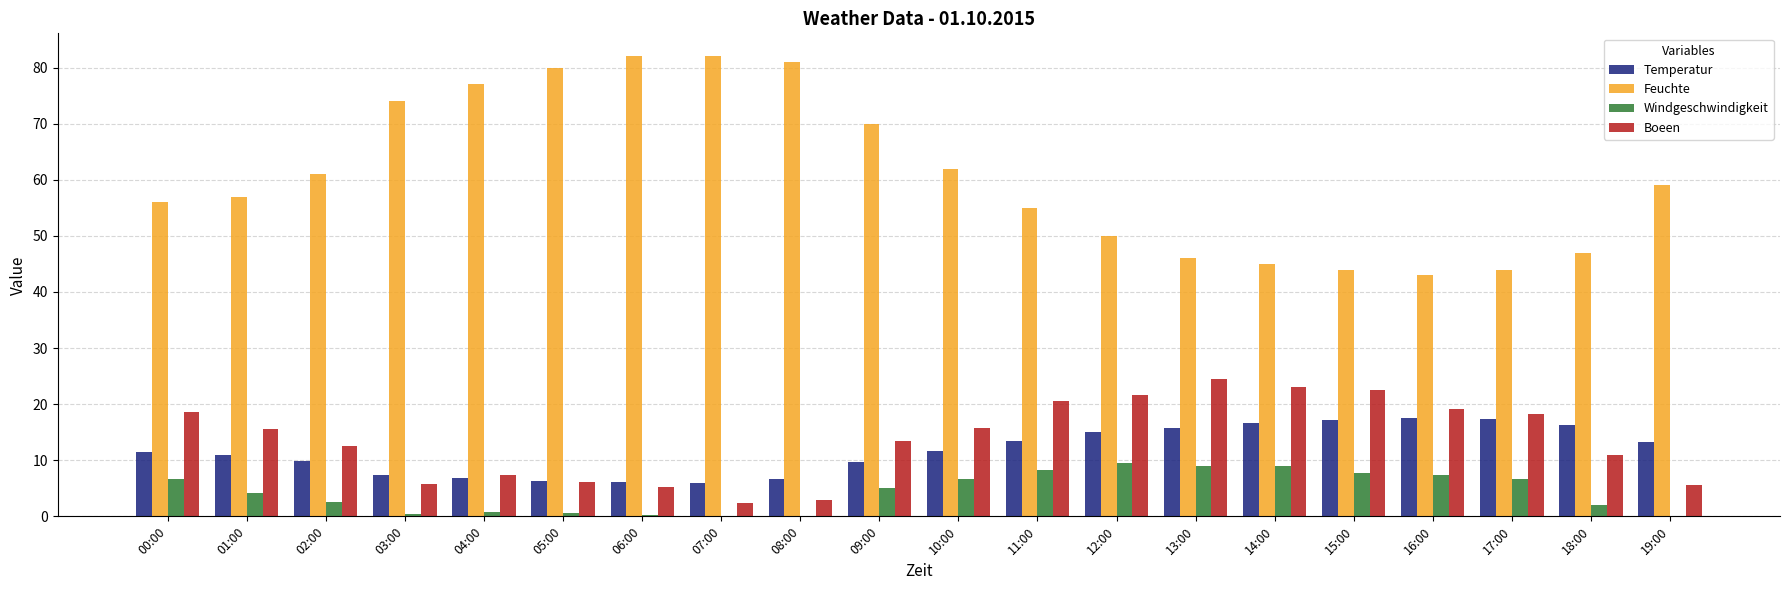

Is it true that Windgeschwindigkeit equals 0.6 at 05:00?

True